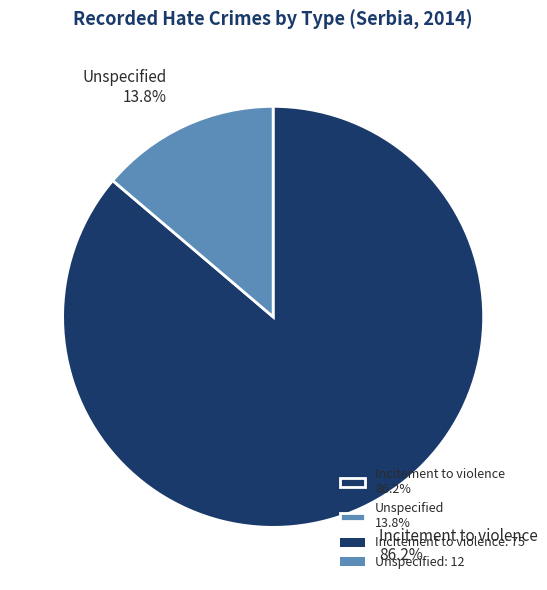

The Incitement to violence slice represents 72% of the pie. True or false?

False